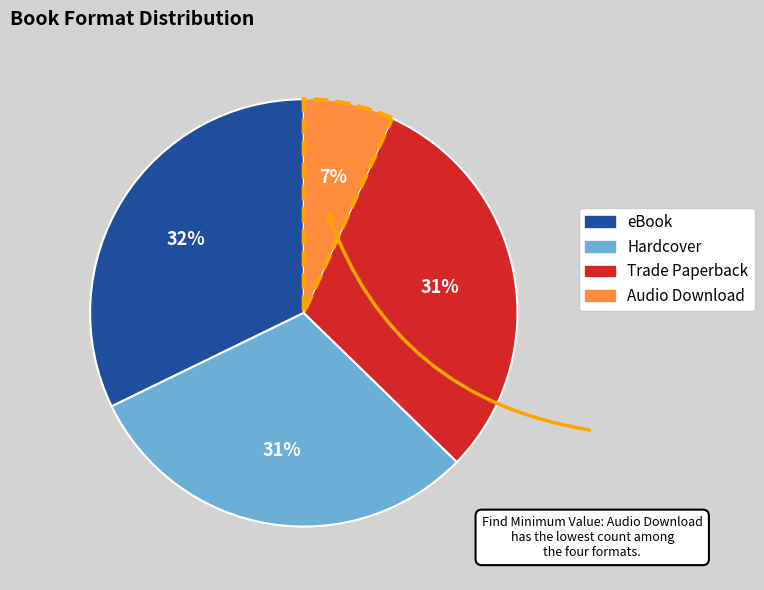

To the nearest percent, what is the difference between the Trade Paperback and Audio Download slice percentages?

24%